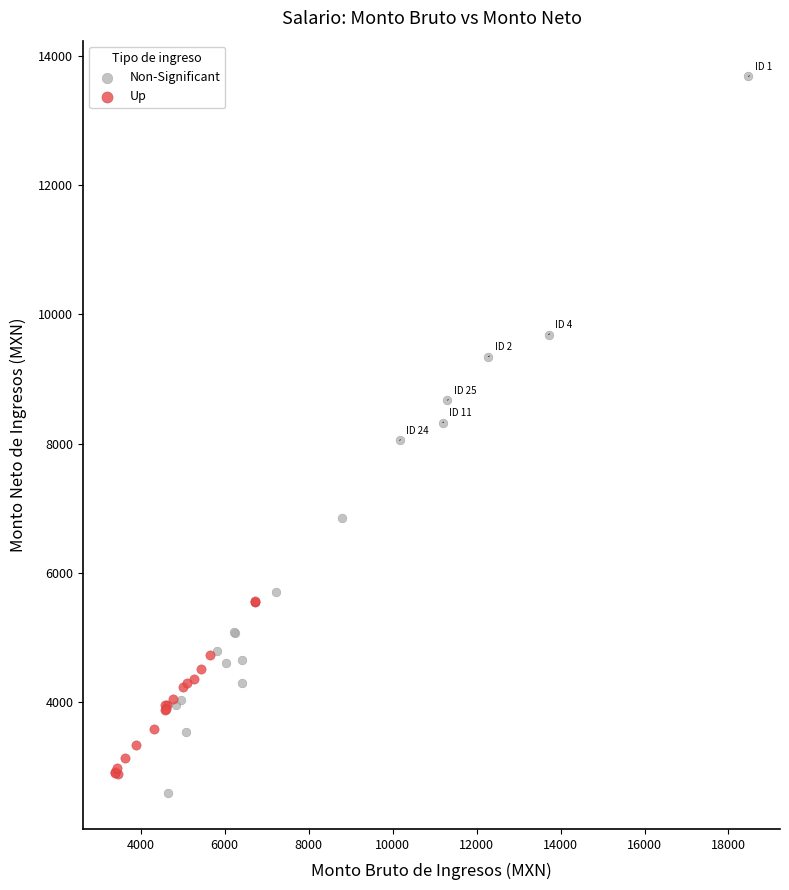

Which series contains the highest Y value?

Non-Significant